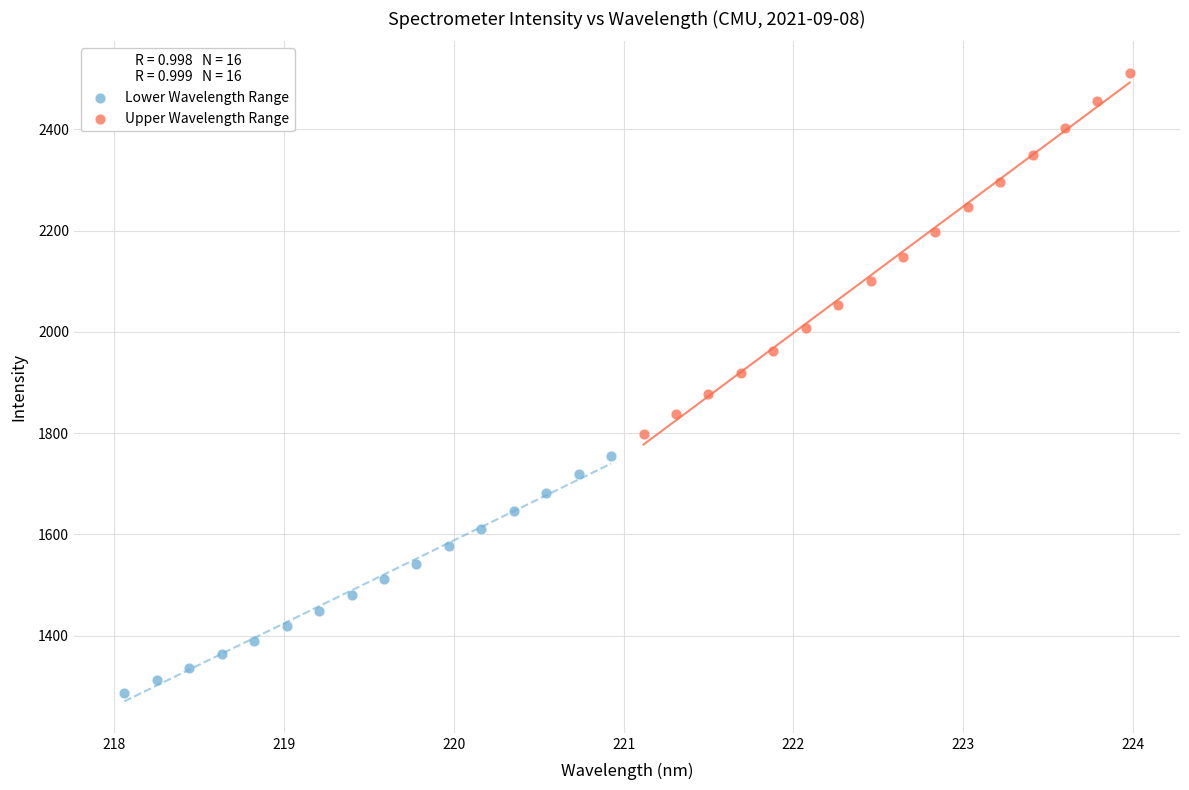

What are all the series names shown in the legend?

Lower Wavelength Range, Upper Wavelength Range